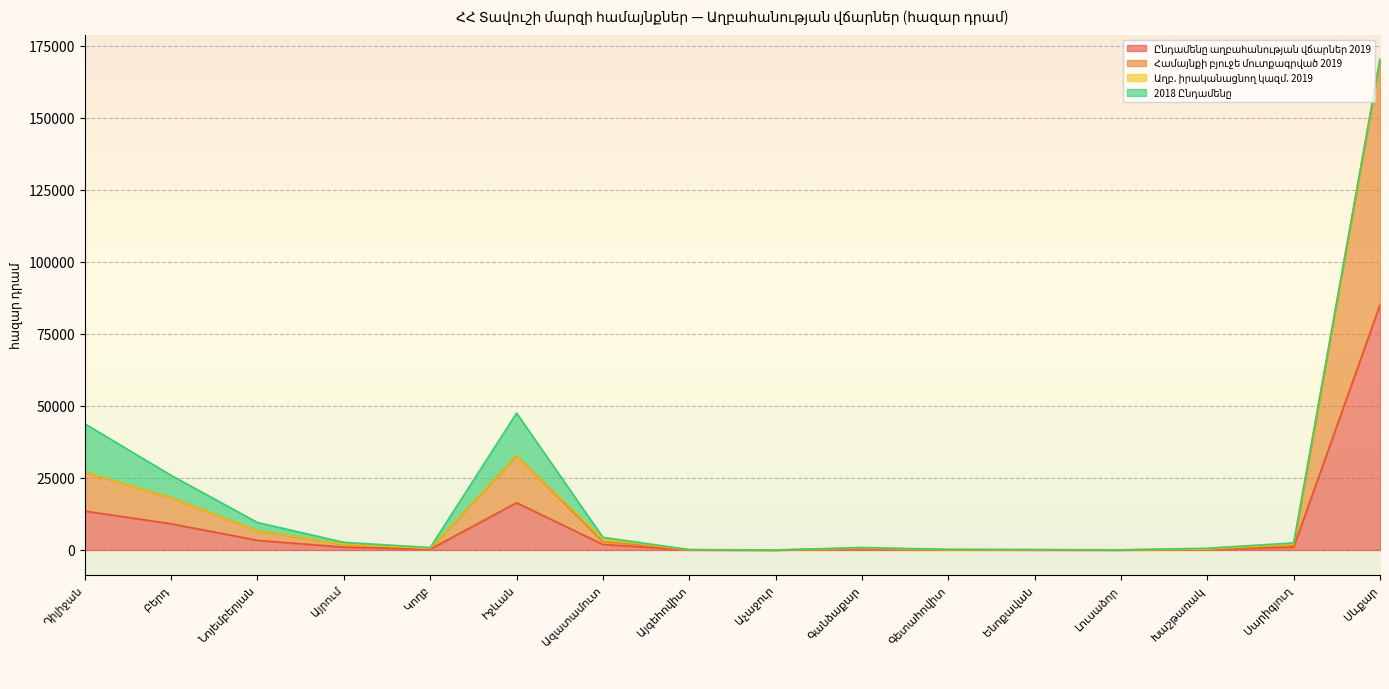

How many categories are shown in the chart?

16